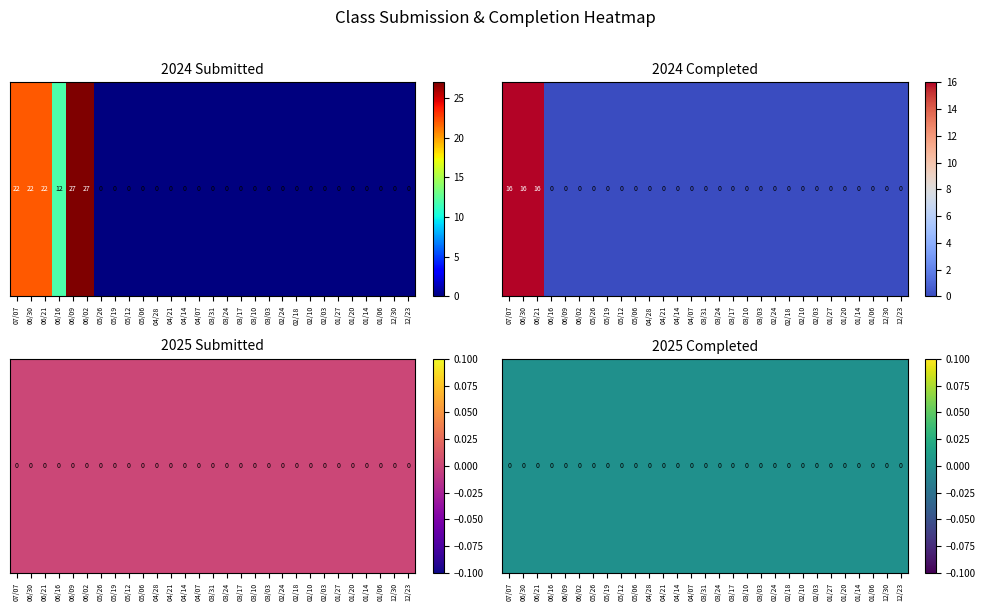

Which series has the largest total across all categories?

2024 Submitted